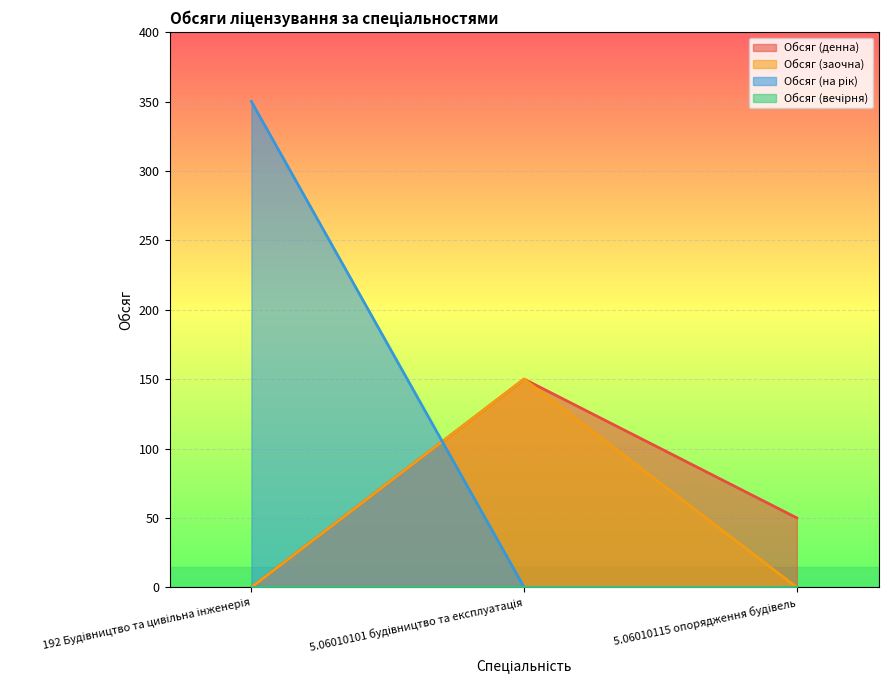

Is it true that Обсяг (на рік) equals 0 at 5.06010101 будівництво та експлуатація?

True